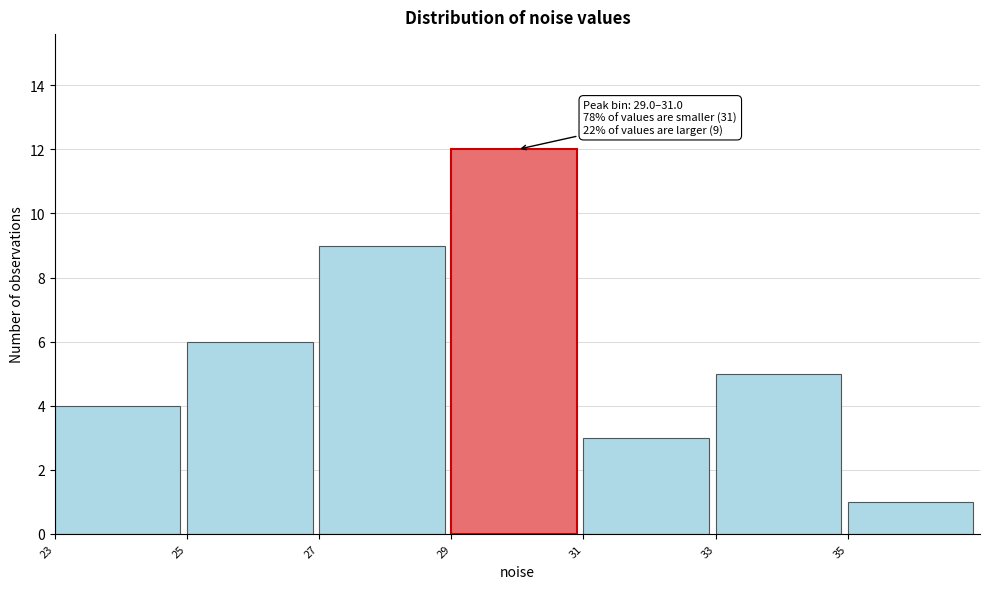

Over which range of the x-axis is the bar tallest?

29 to 31